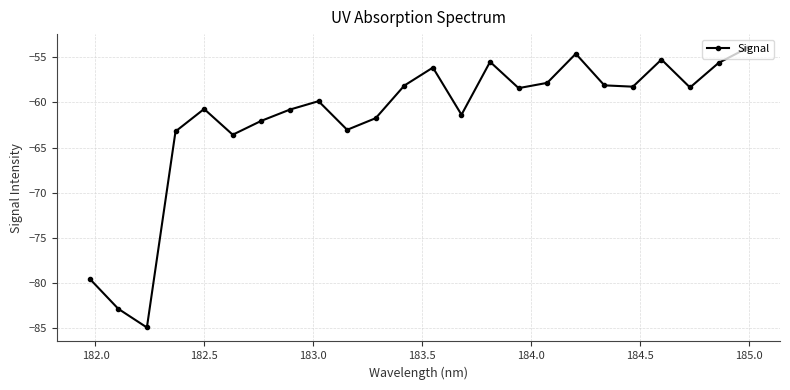

What is the difference between the second highest and second lowest values?

28.3